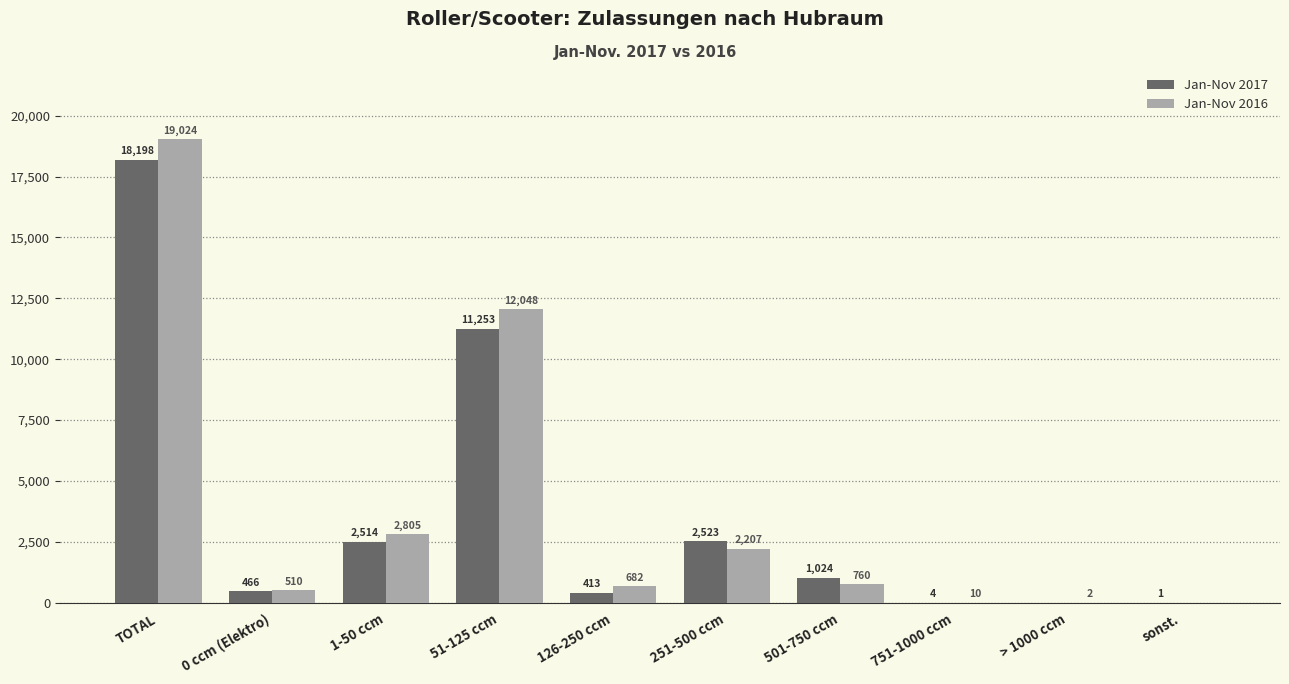

Is the value of Jan-Nov 2017 at 0 ccm (Elektro) greater than the value of Jan-Nov 2016 at 751-1000 ccm?

Yes